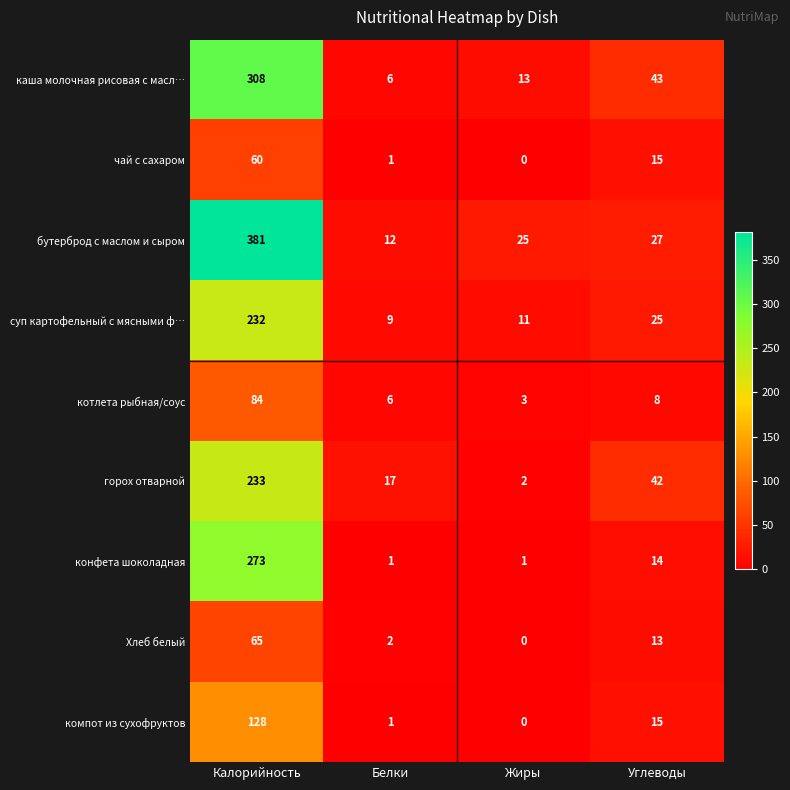

Is the value of конфета шоколадная at Калорийность greater than the value of горох отварной at Белки?

Yes